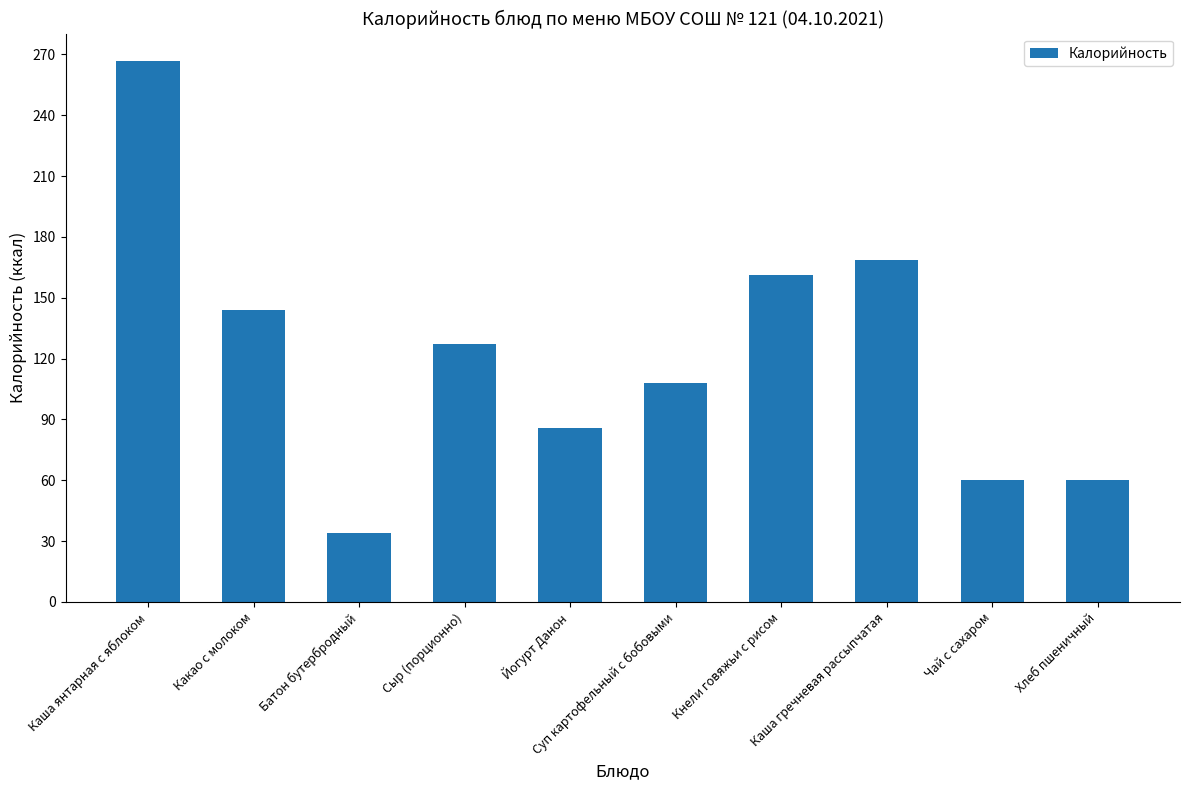

At which label does the data first exceed 127?

Каша янтарная с яблоком